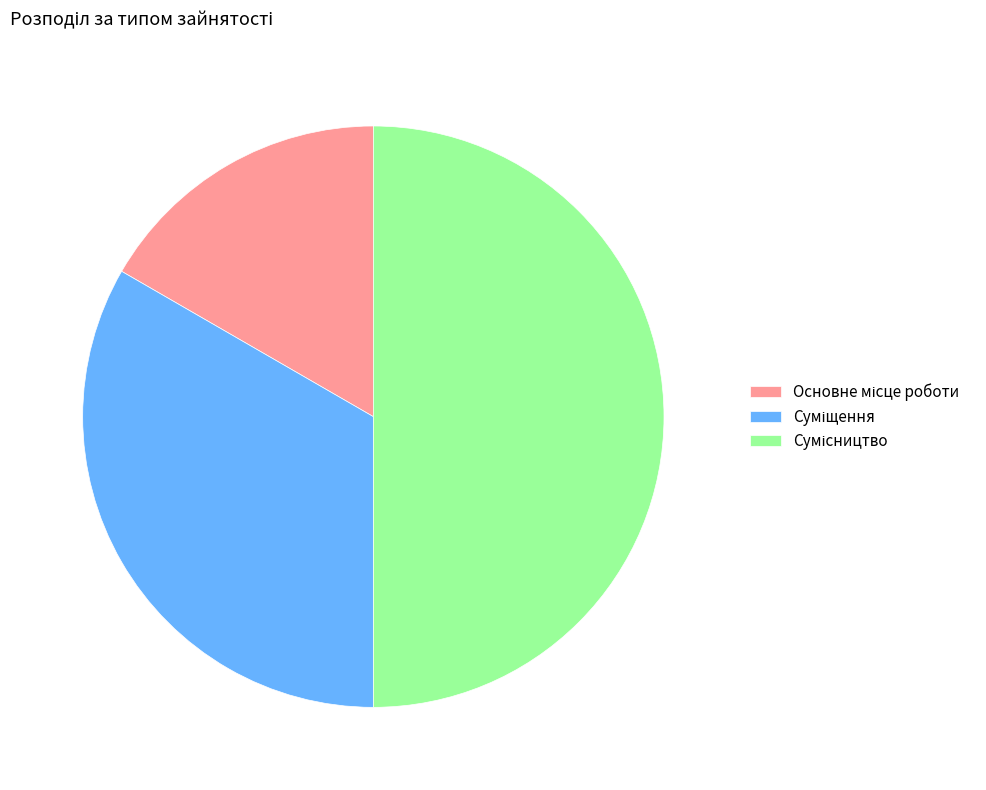

Is it true that Суміщення is 33% of the pie?

True